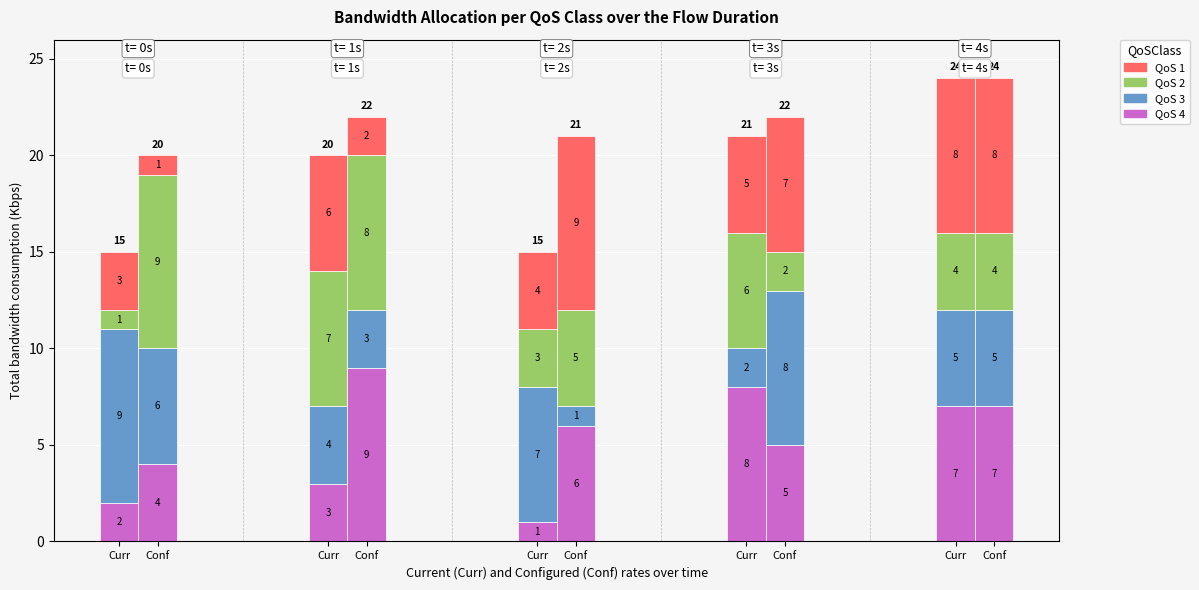

What is the difference between the second highest and second lowest values in the QoS 2 series?

6